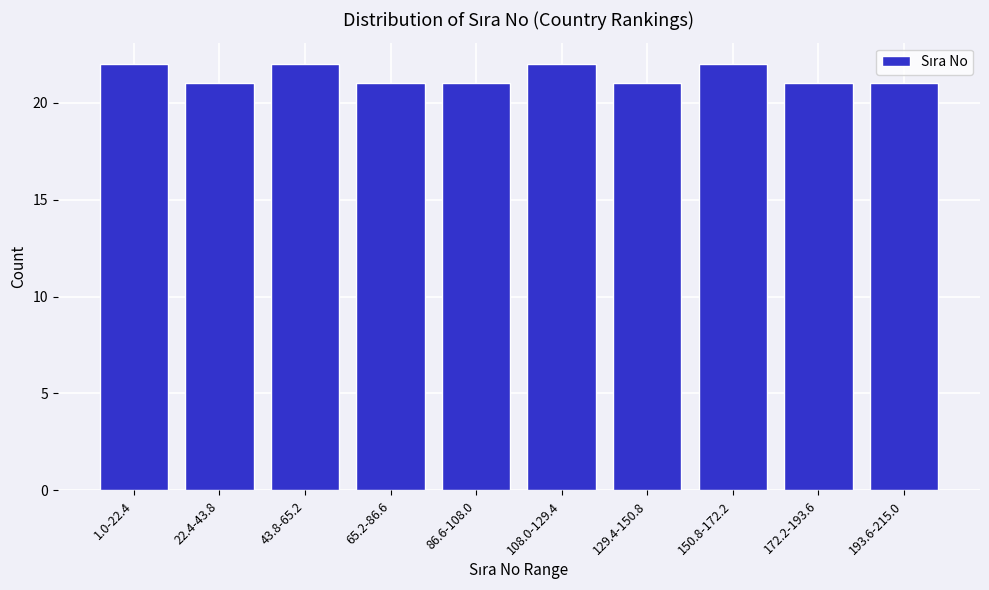

Reading left to right, extract all data points from this chart.

22	21	22	21	21	22	21	22	21	21